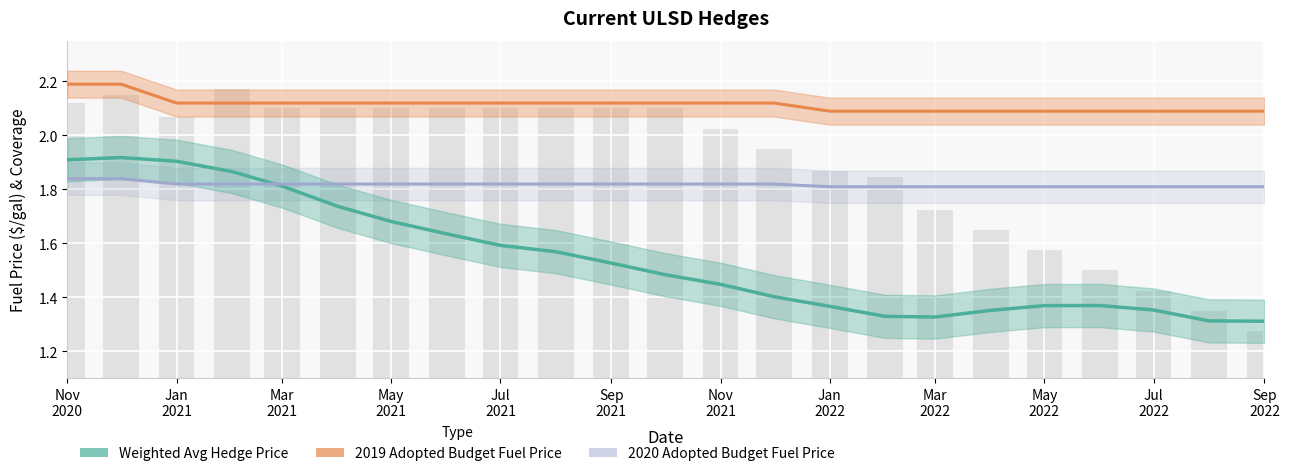

The value of 2019 Budget Fuel Price at 2022-02-01 is 2.1. True or false?

True